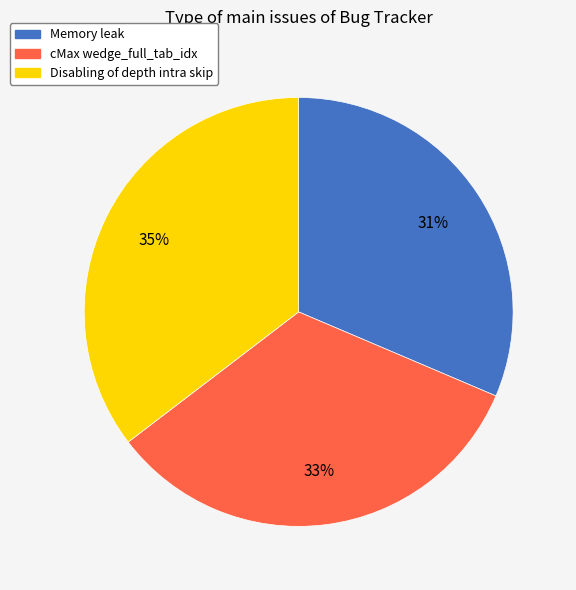

Is it true that cMax wedge_full_tab_idx is 24% of the pie?

False